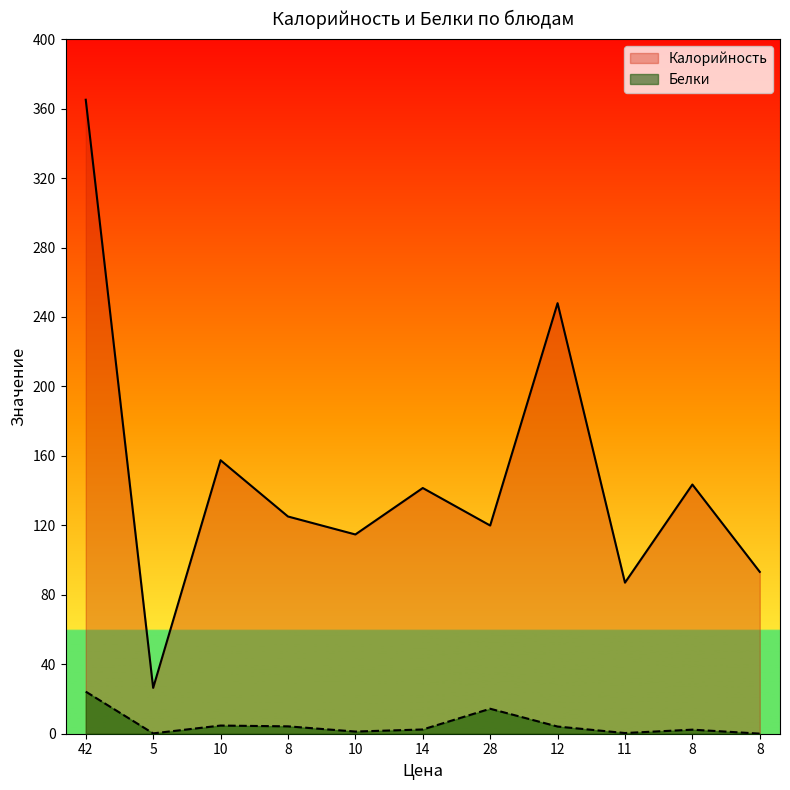

True or false: Калорийность has more than 0 points higher than both neighbors.

True